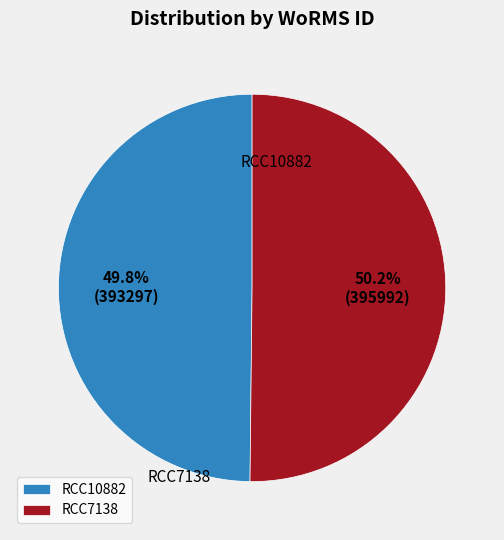

To the nearest percent, what portion does RCC7138 represent?

50%